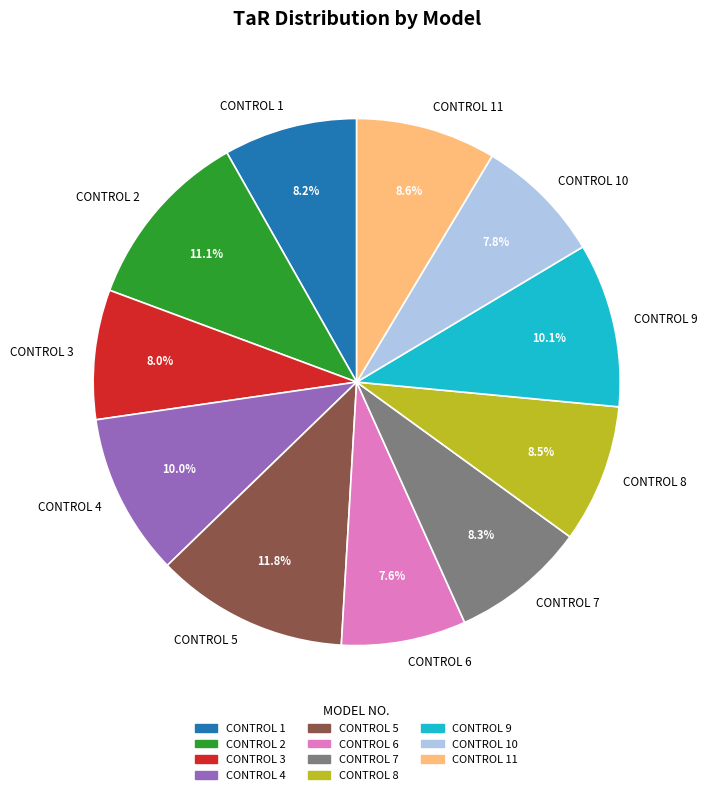

How many slices are in this pie chart?

11